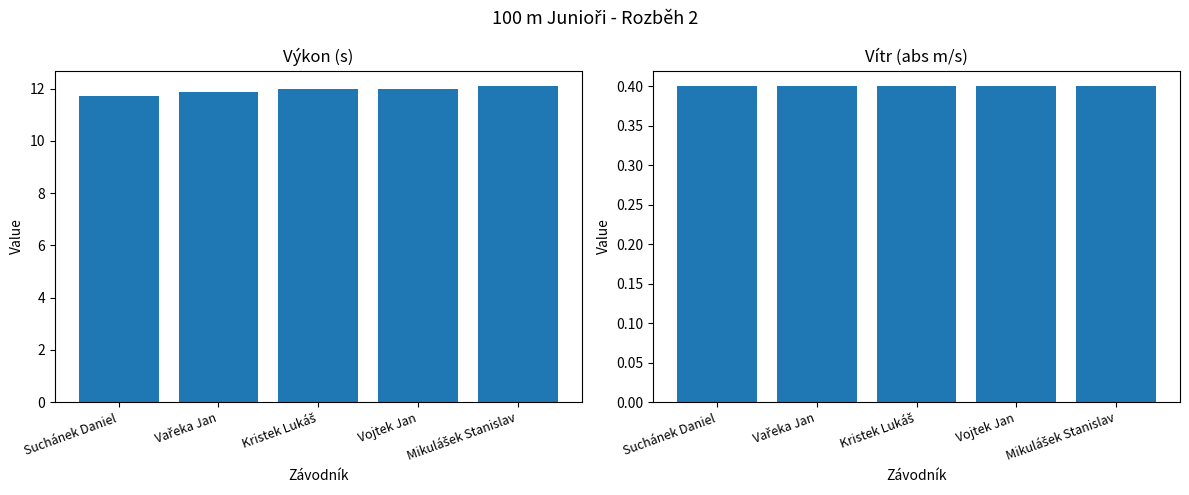

What is the difference between the highest and lowest values at Vařeka Jan?

11.4